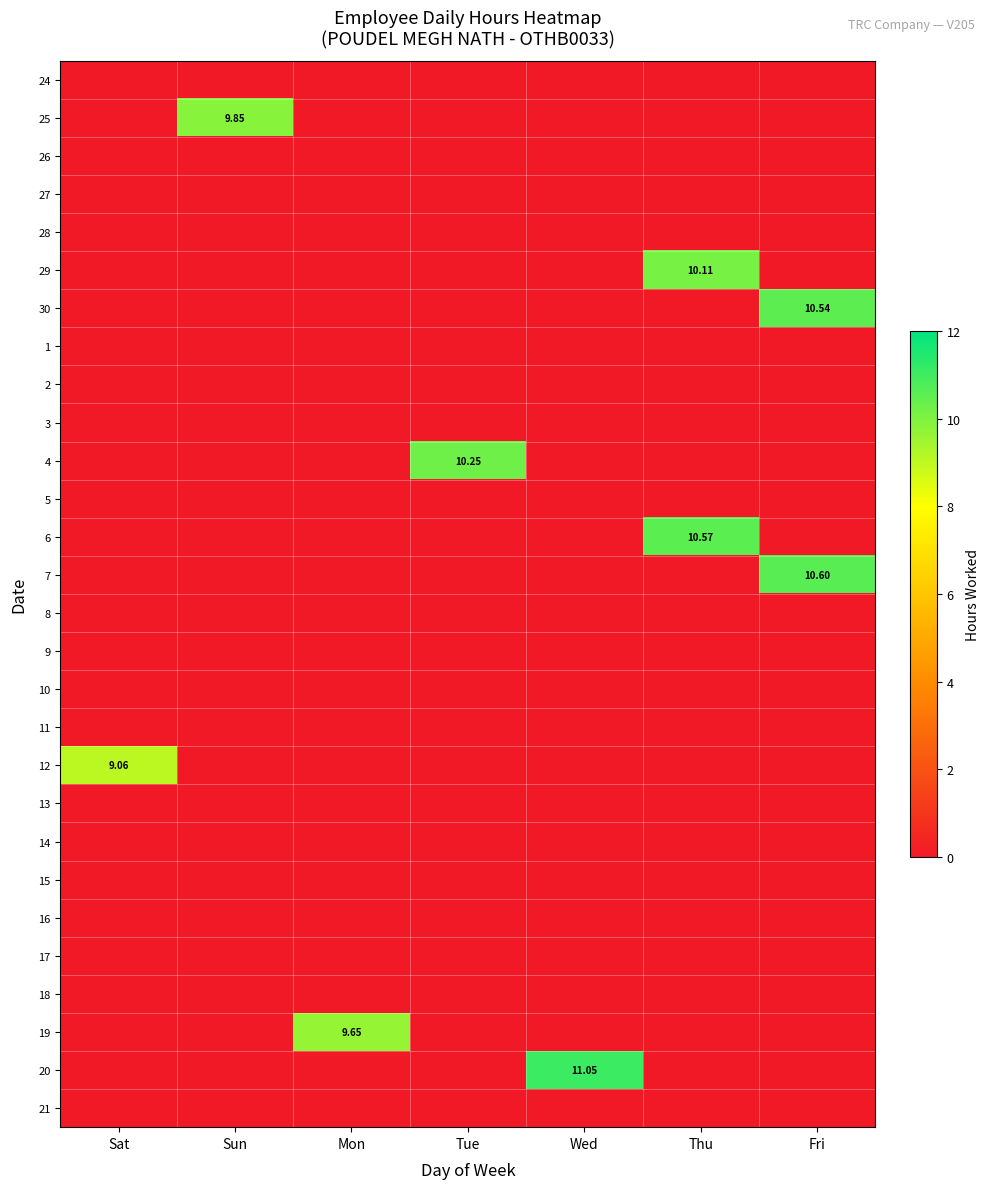

Rank the series by their maximum value, from lowest to highest.

24, 26, 27, 28, 1, 2, 3, 5, 8, 9, 10, 11, 13, 14, 15, 16, 17, 18, 21, 12, 19, 25, 29, 4, 30, 6, 7, 20